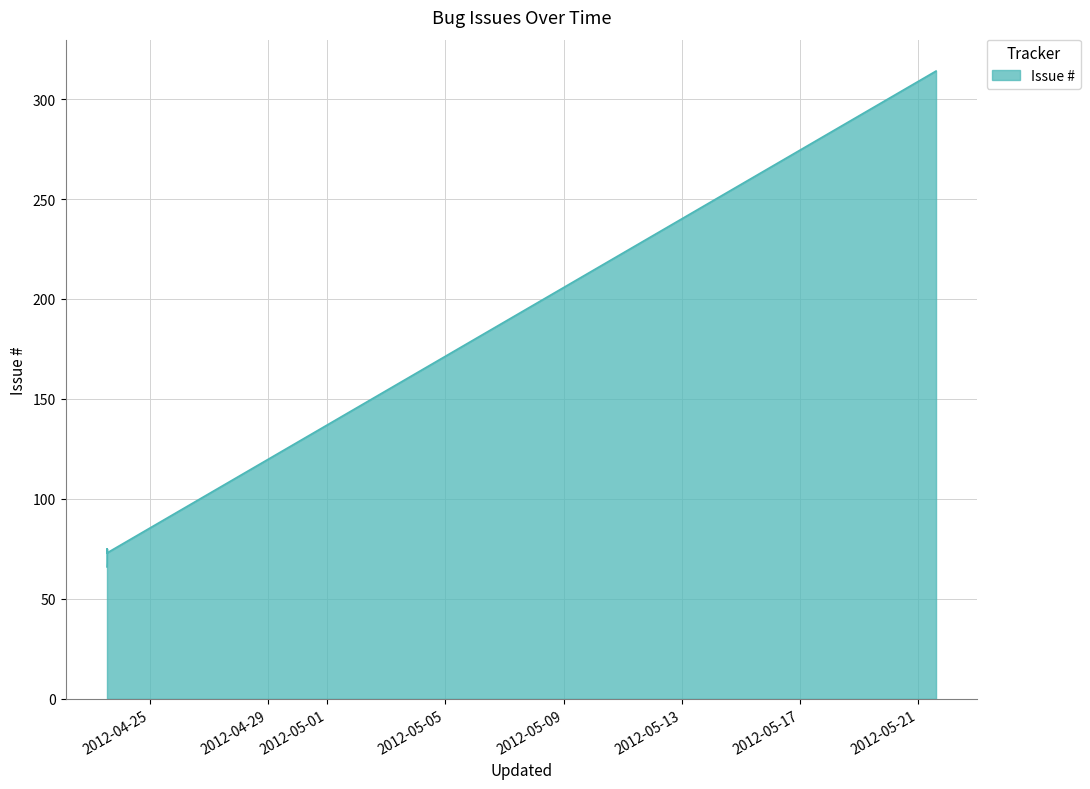

The chart shows a value of 73 at 2012-04-23 13:29. True or false?

True